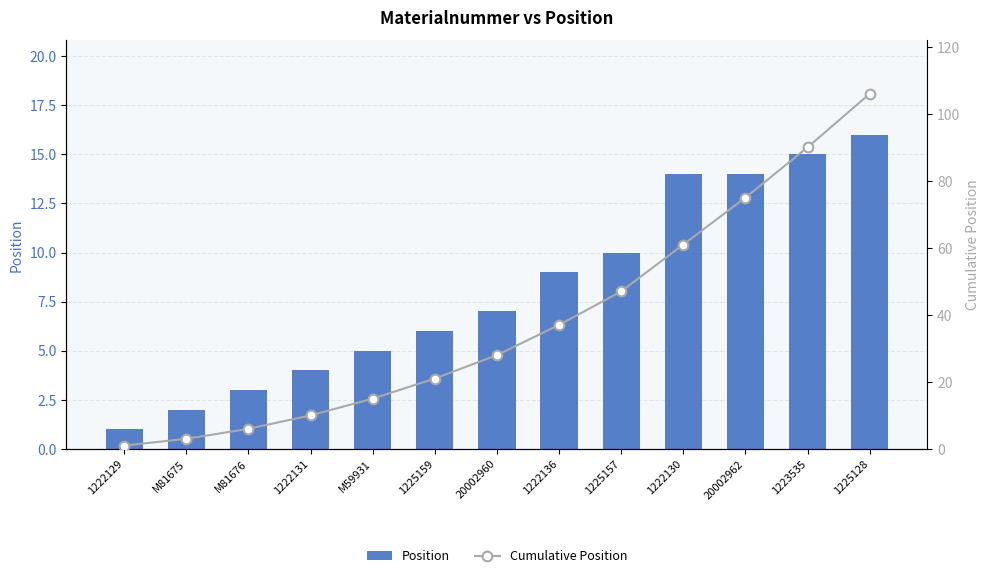

The Position series shows 7 at 1225157. True or false?

False